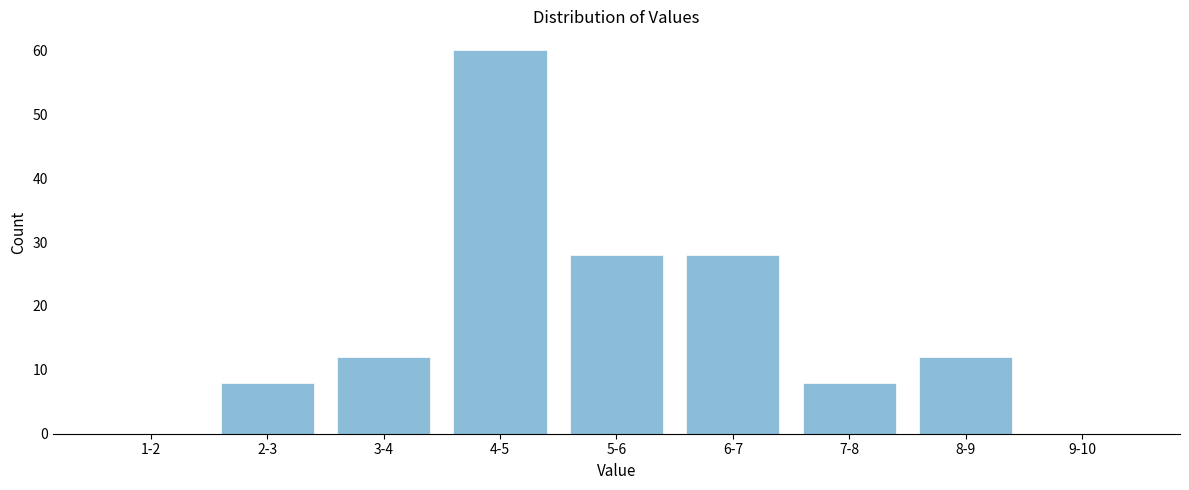

Reading right to left, transcribe all the data shown in this chart.

9-10=0	8-9=12	7-8=8	6-7=28	5-6=28	4-5=60	3-4=12	2-3=8	1-2=0